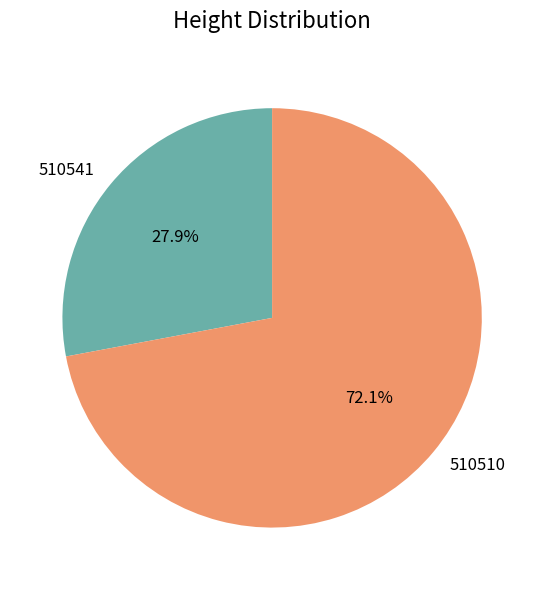

Is it true that 510541 is 28% of the pie?

True